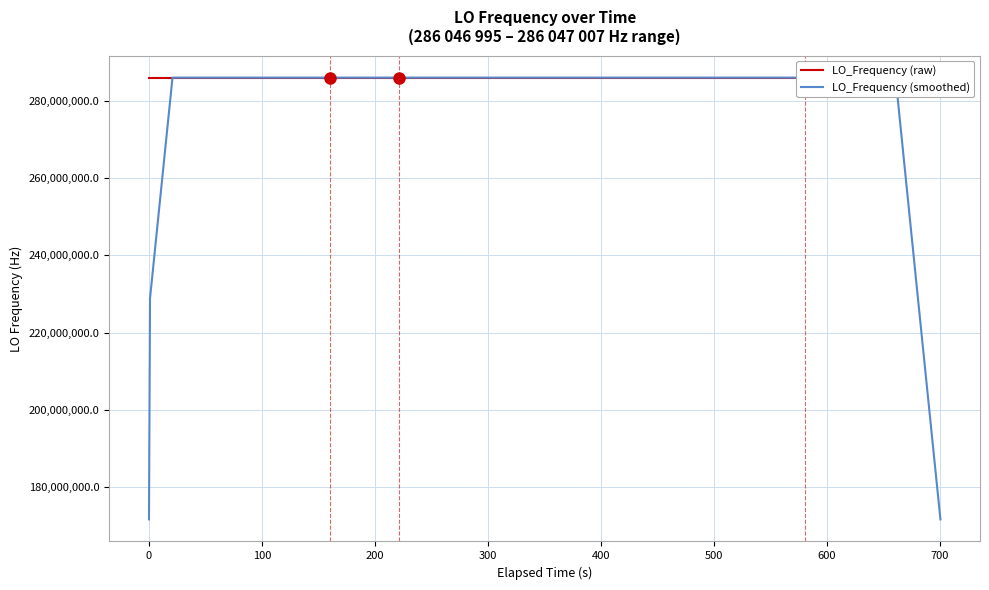

Rank the series by their maximum value, from lowest to highest.

LO_Frequency (smoothed), LO_Frequency (raw)